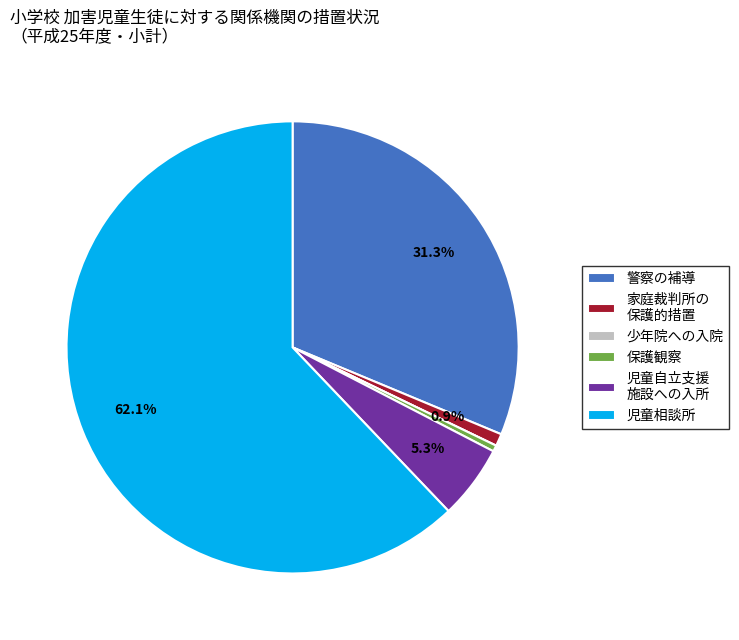

What is the total percentage of 児童自立支援 施設への入所 and 家庭裁判所の 保護的措置?

6.2%